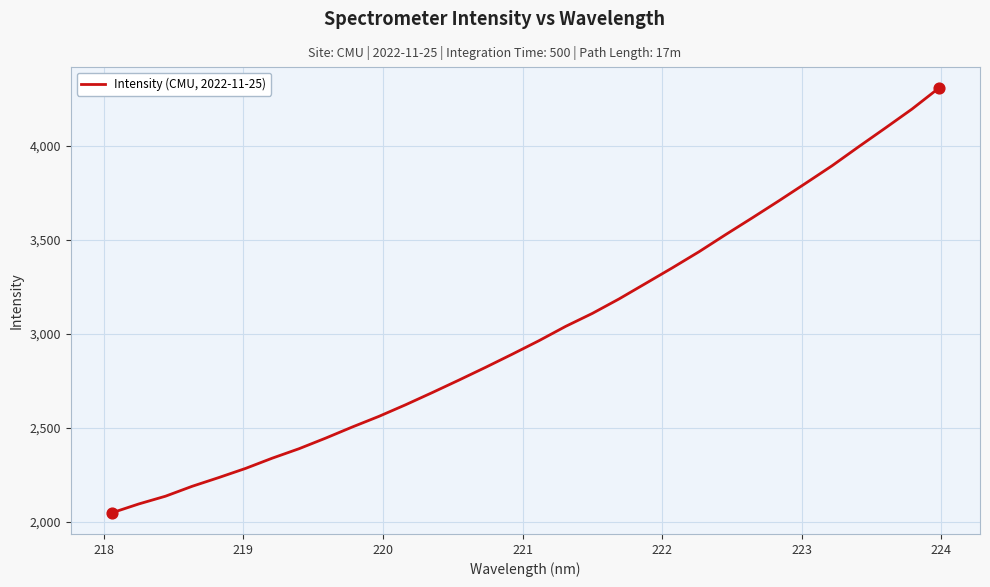

What is the smallest value displayed?

2047.3